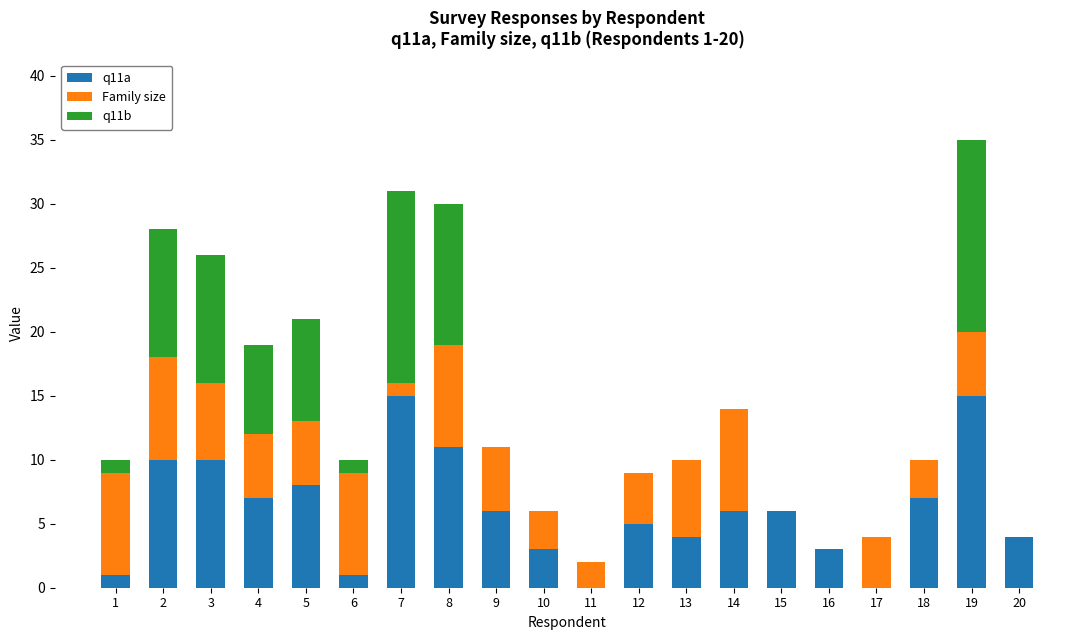

True or false: q11a has a value of 11 at 15.

False